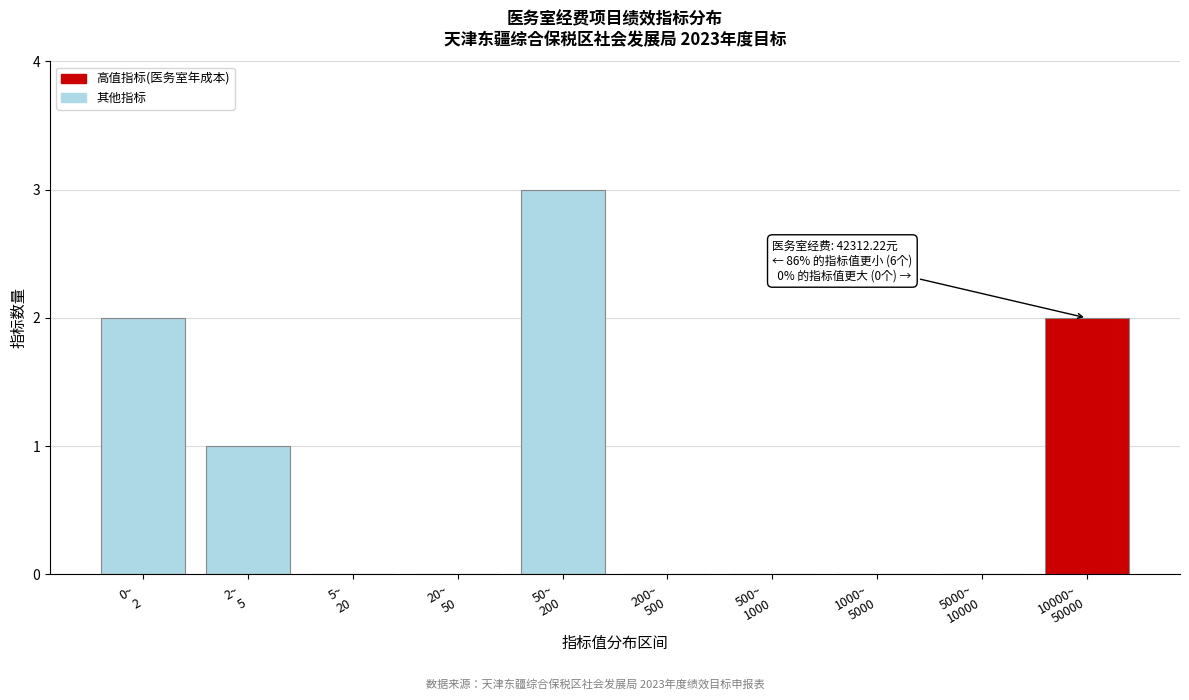

What is the sum of all values?

8